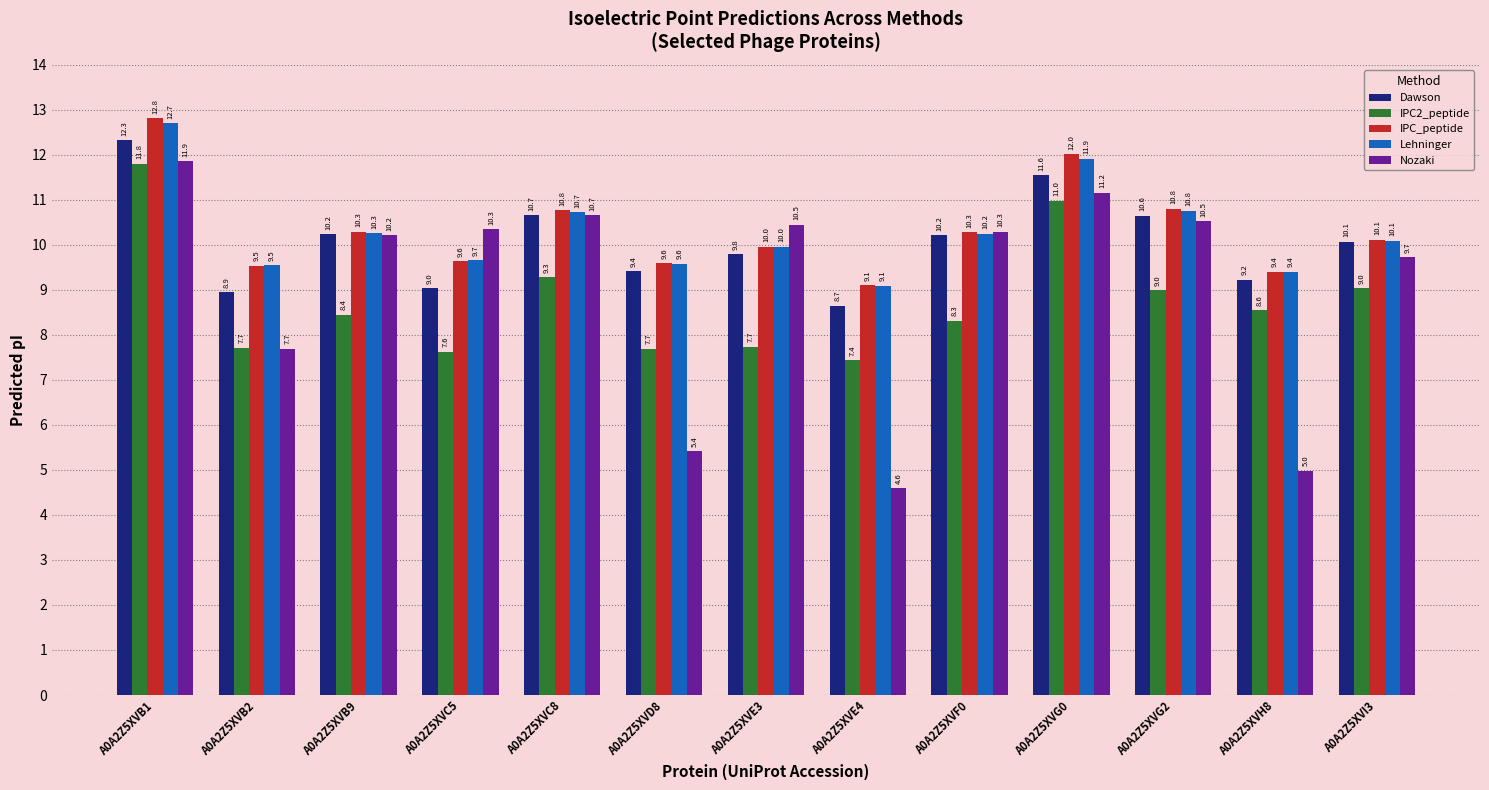

Which series has the widest spread of values?

Nozaki